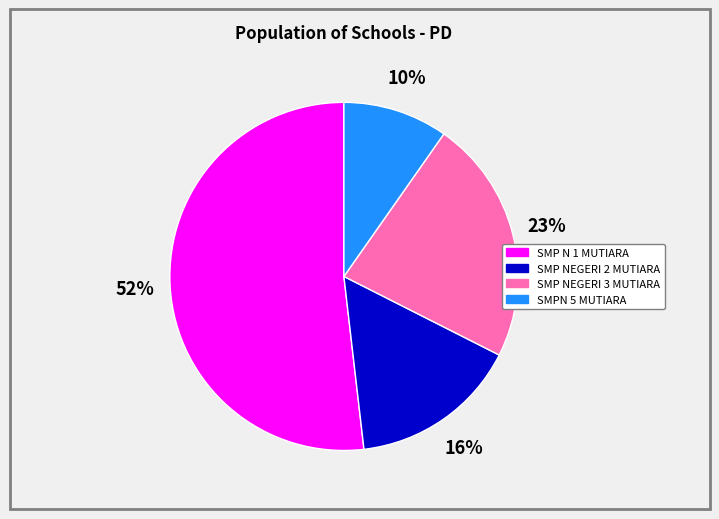

To the nearest percent, what percentage of the pie is SMP NEGERI 2 MUTIARA?

16%